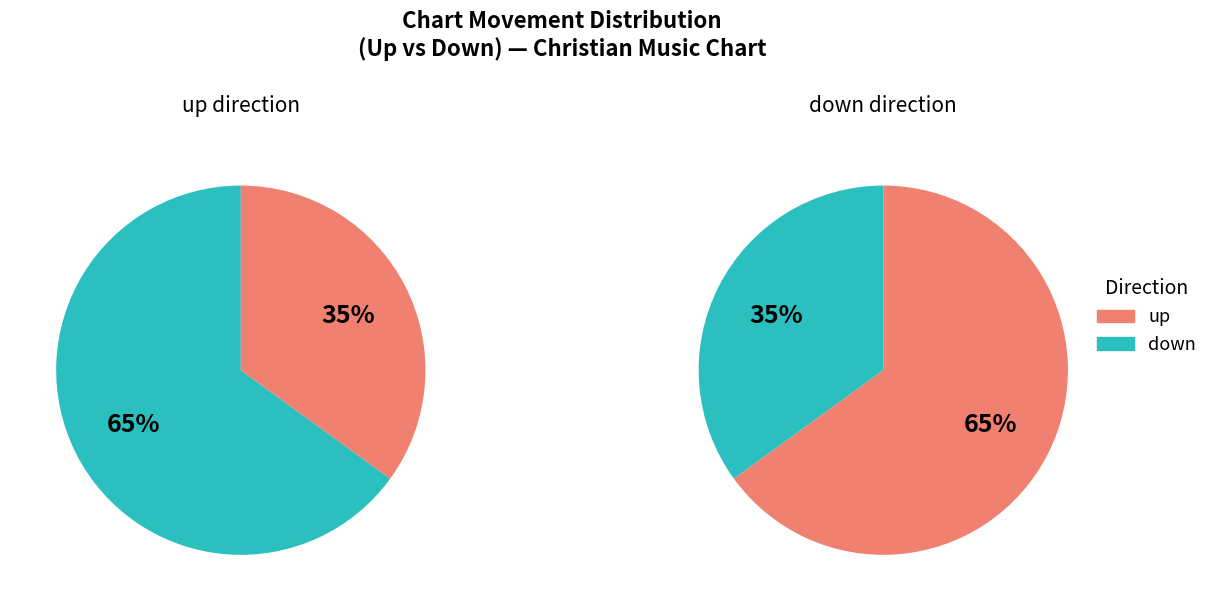

Between up and down, which is larger?

up